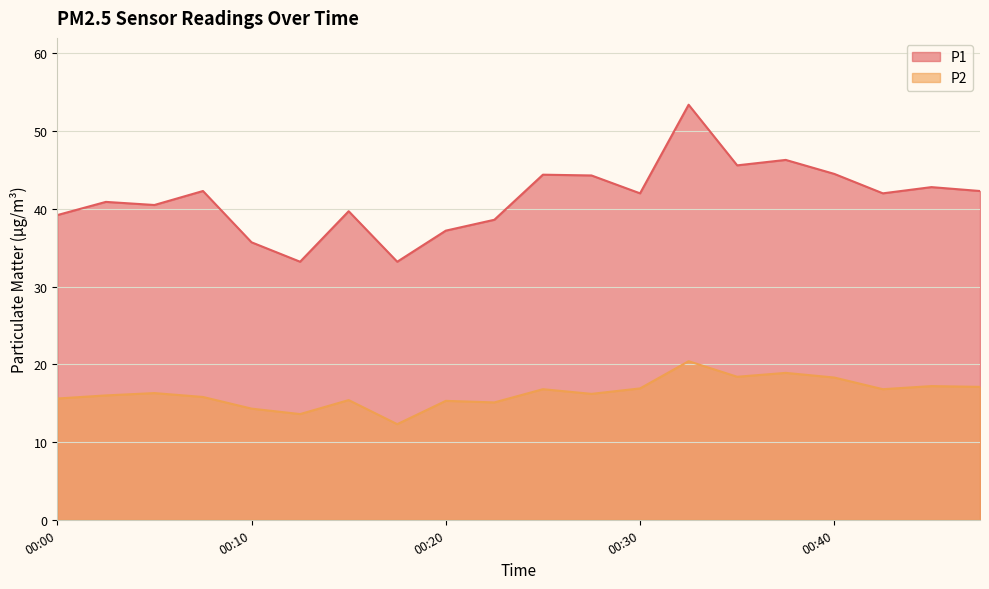

How many values in the P2 series exceed 16?

11